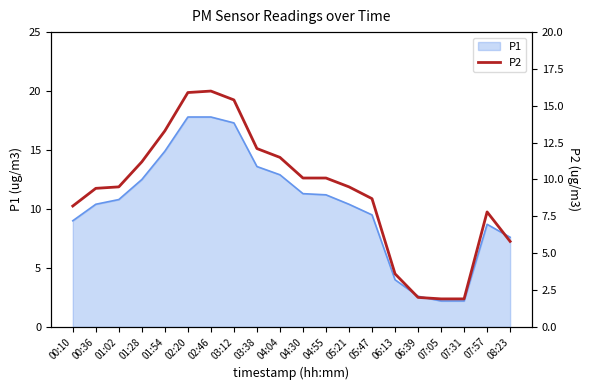

True or false: there are more than 1 points higher than both neighbors.

True